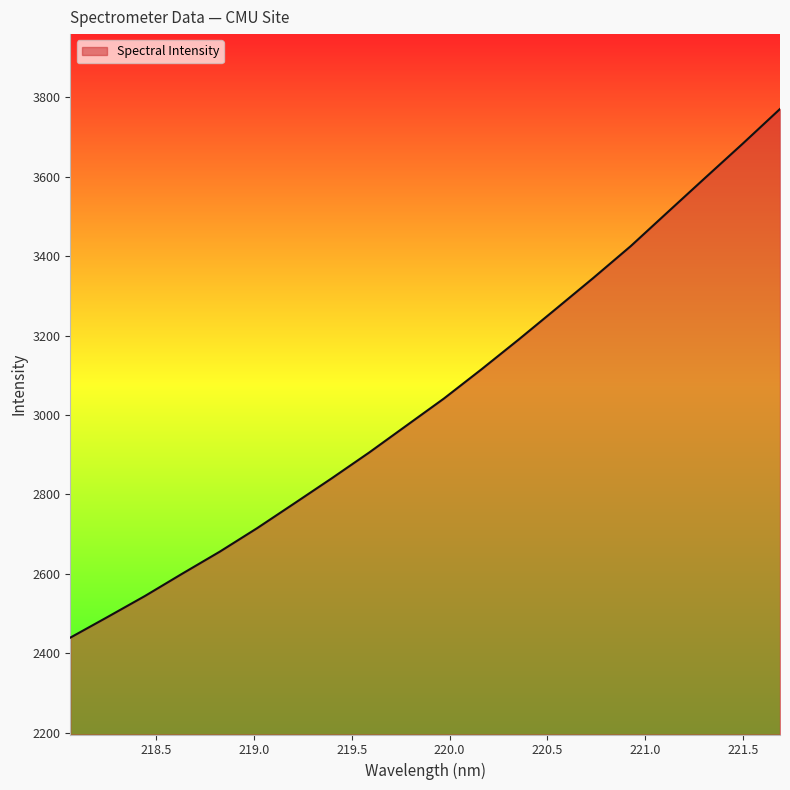

How many values are below 3041?

10